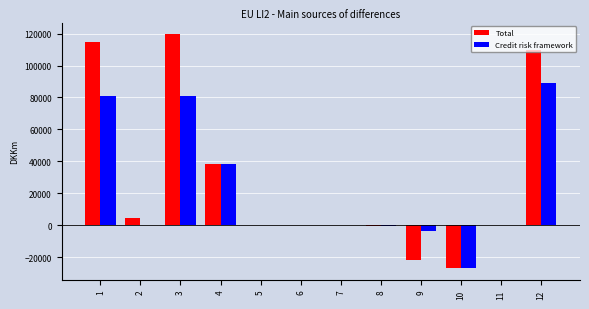

What is the highest value of the Total series?

119555.4